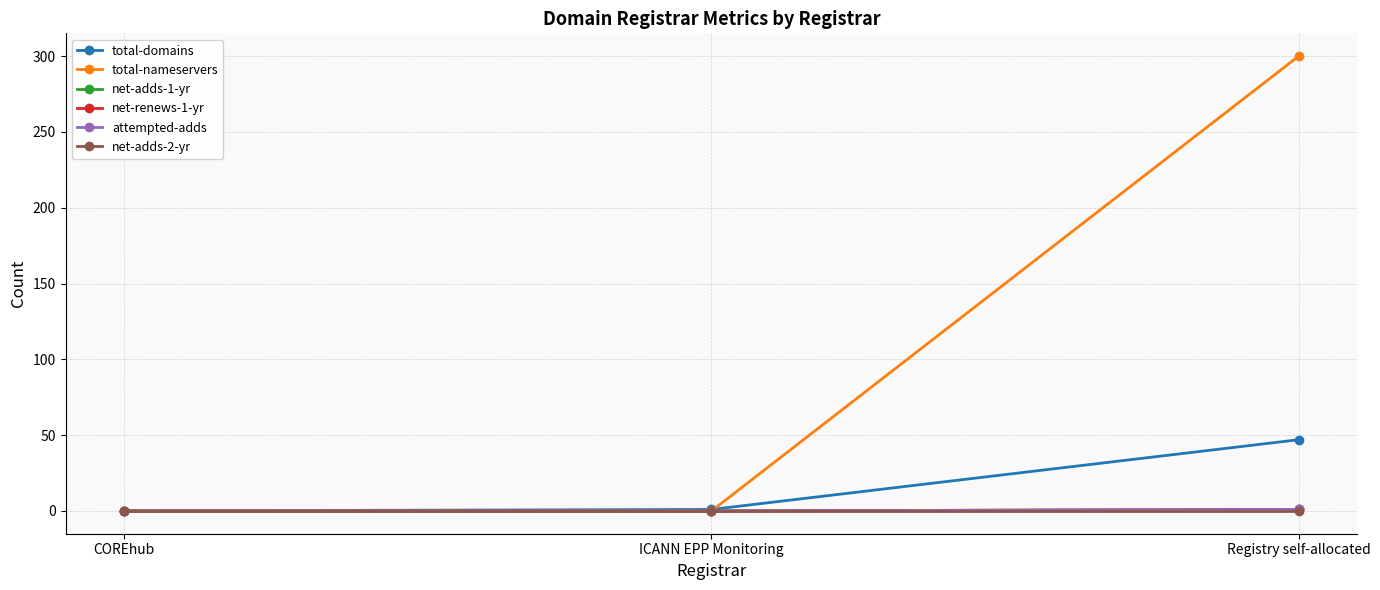

Rank the categories by net-renews-1-yr value from highest to lowest.

Registry self-allocated, COREhub, ICANN EPP Monitoring